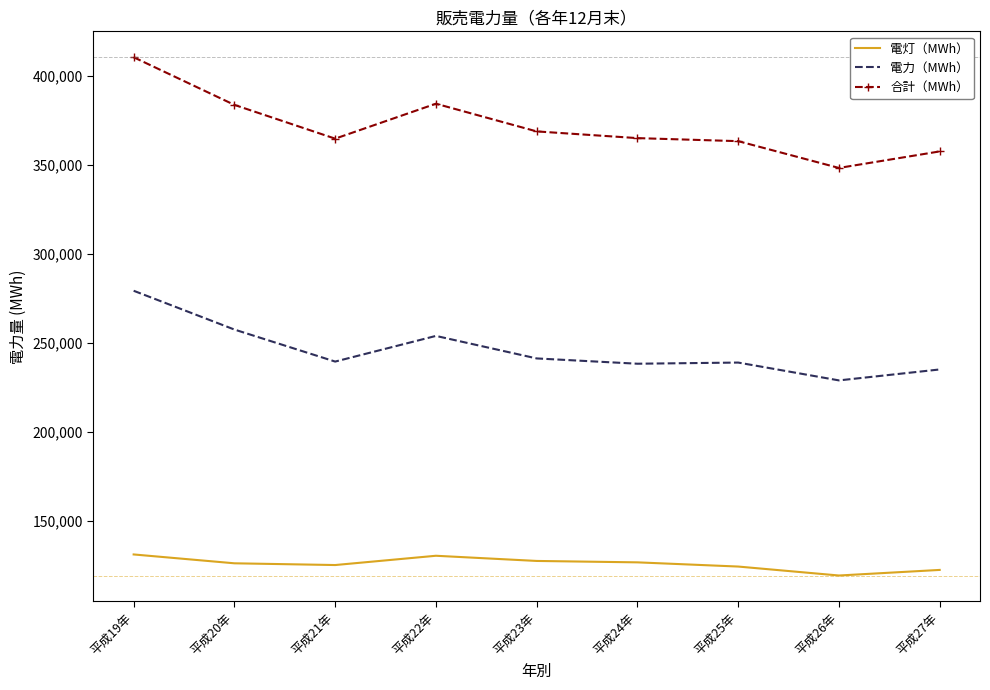

What is the sum of all 合計（MWh） values?

3348130